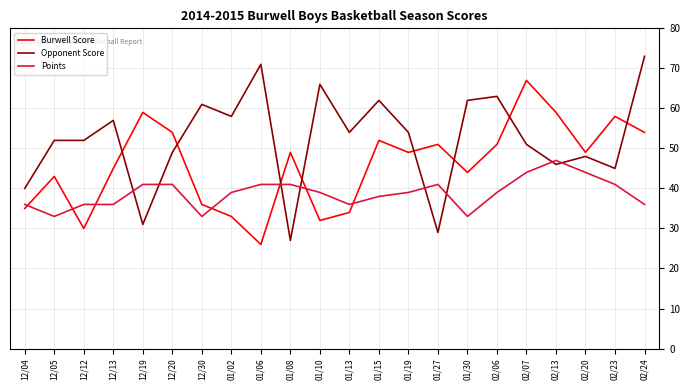

True or false: Burwell Score and Points cross at least once.

True